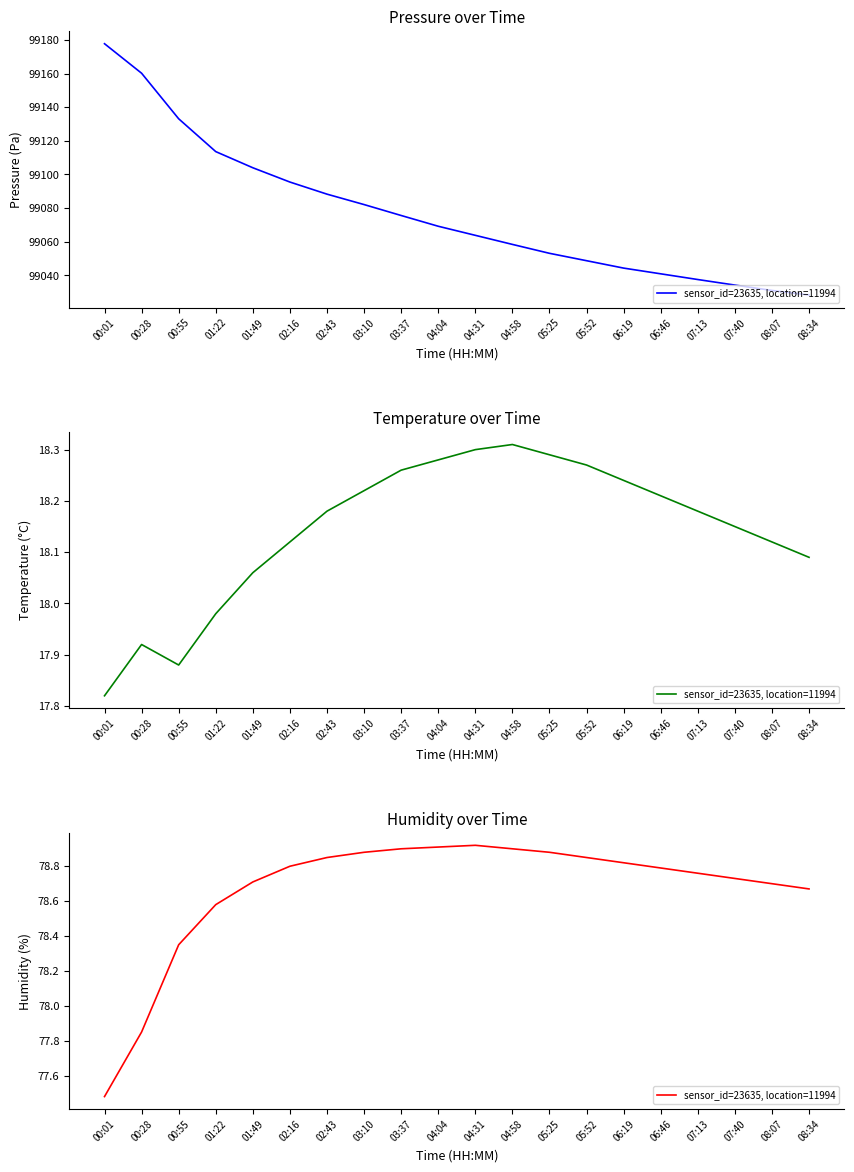

Between 04:58 and 04:31, which is larger?

04:31